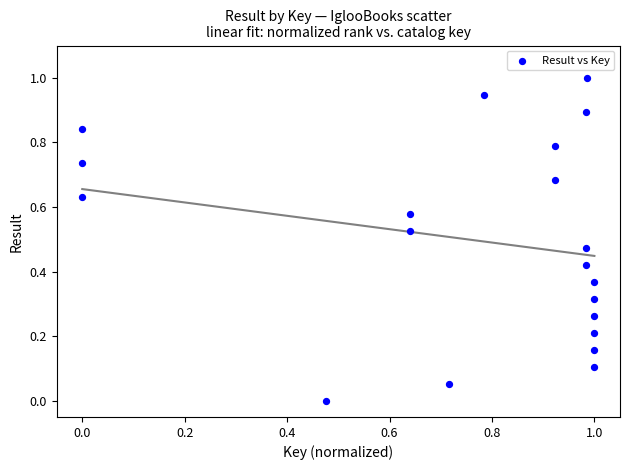

What is the range of X values (max minus min)?

1.0